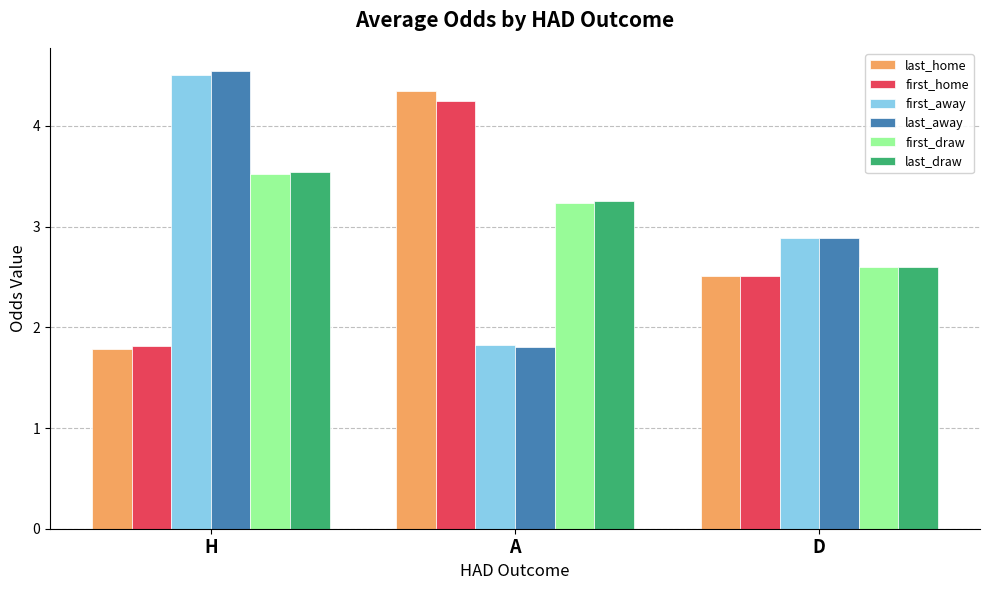

What is the spread (max minus min) of values at D?

0.4